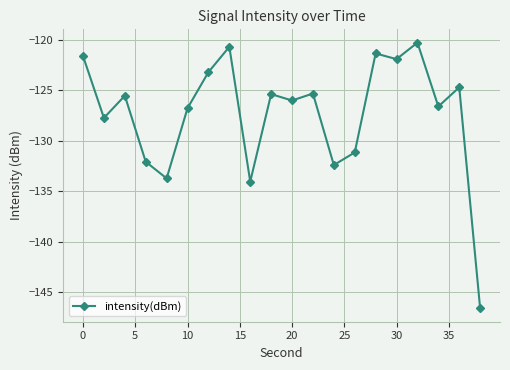

What is the difference between the second highest and minimum values?

25.9